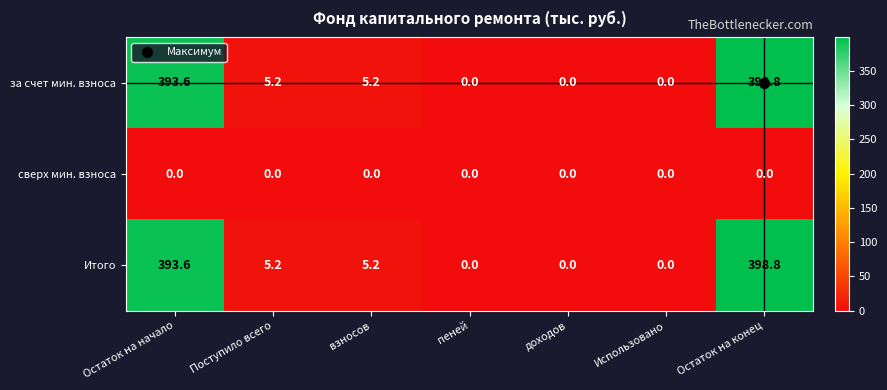

What is the sum of all за счет мин. взноса values?

802.8